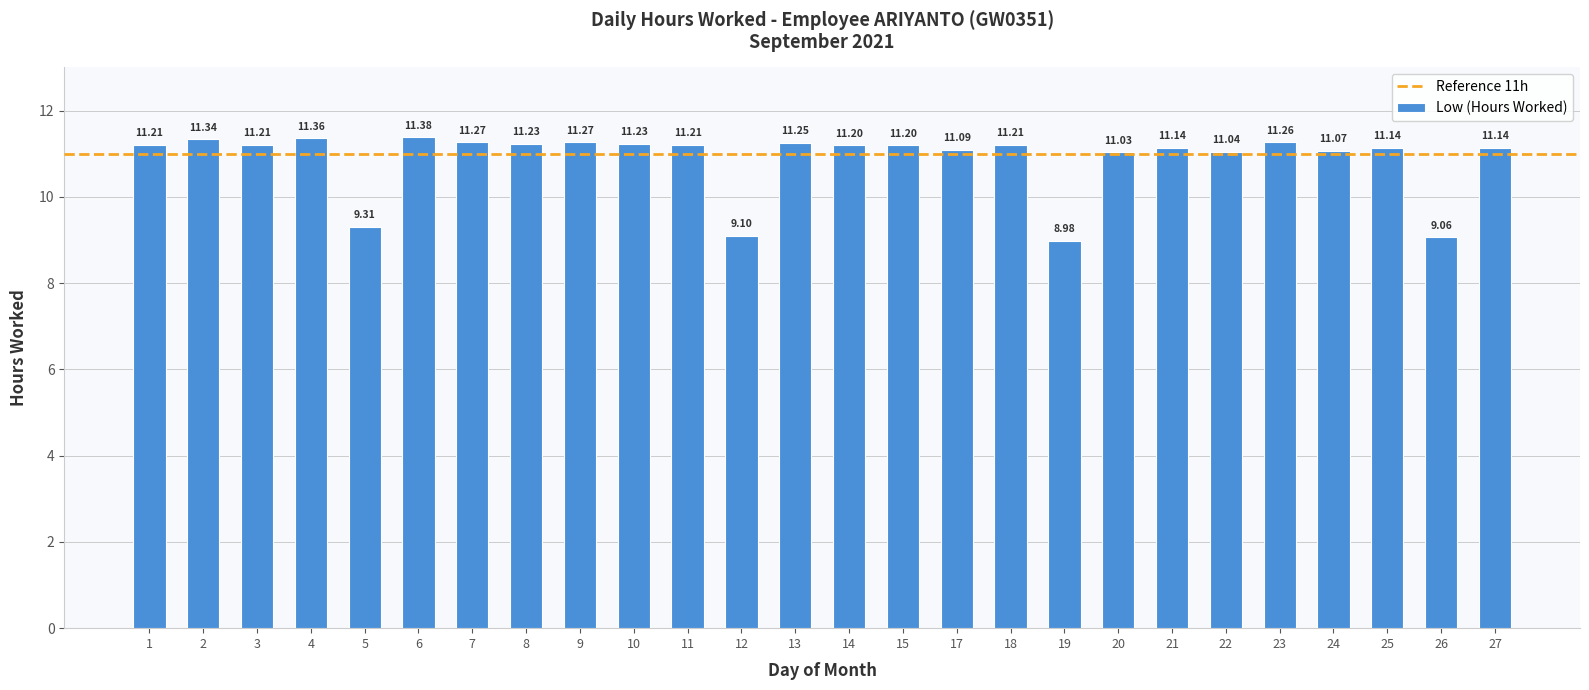

What is the change in value from 4 to 7?

-0.1